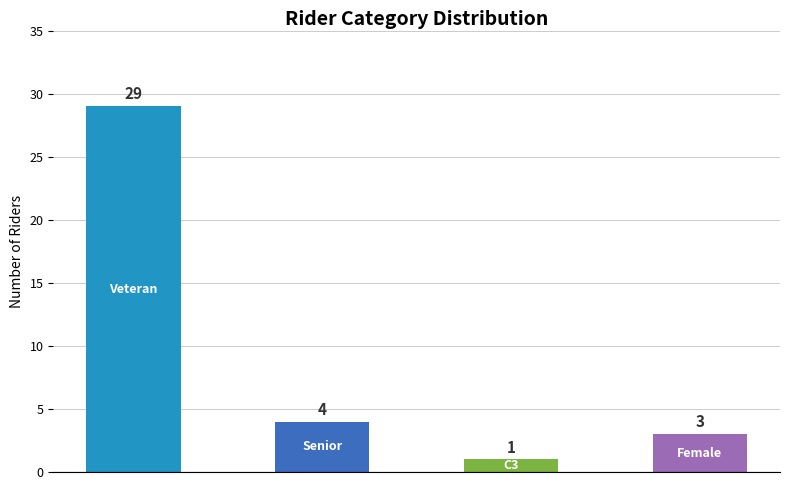

What is the maximum value shown in the chart?

29